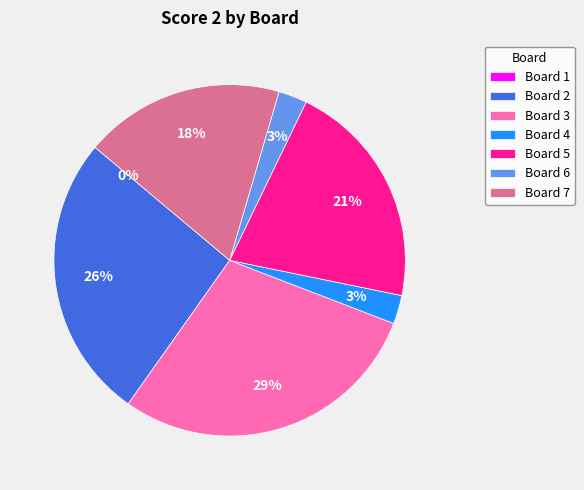

To the nearest percent, what percentage of the pie is Board 5?

21%